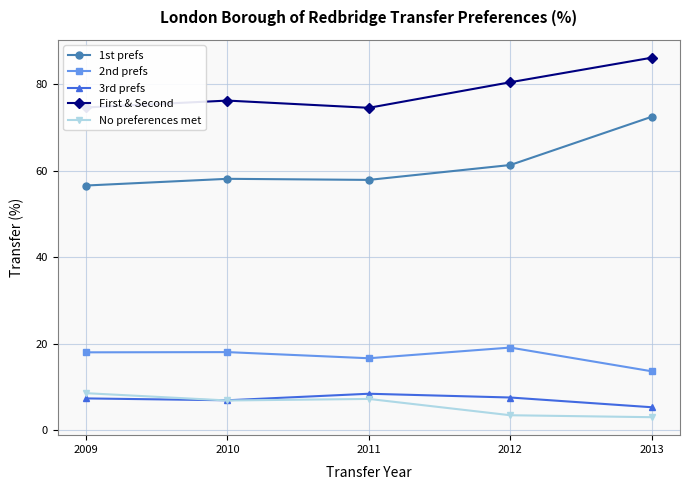

The value of First & Second at 2009 is 49.0. True or false?

False